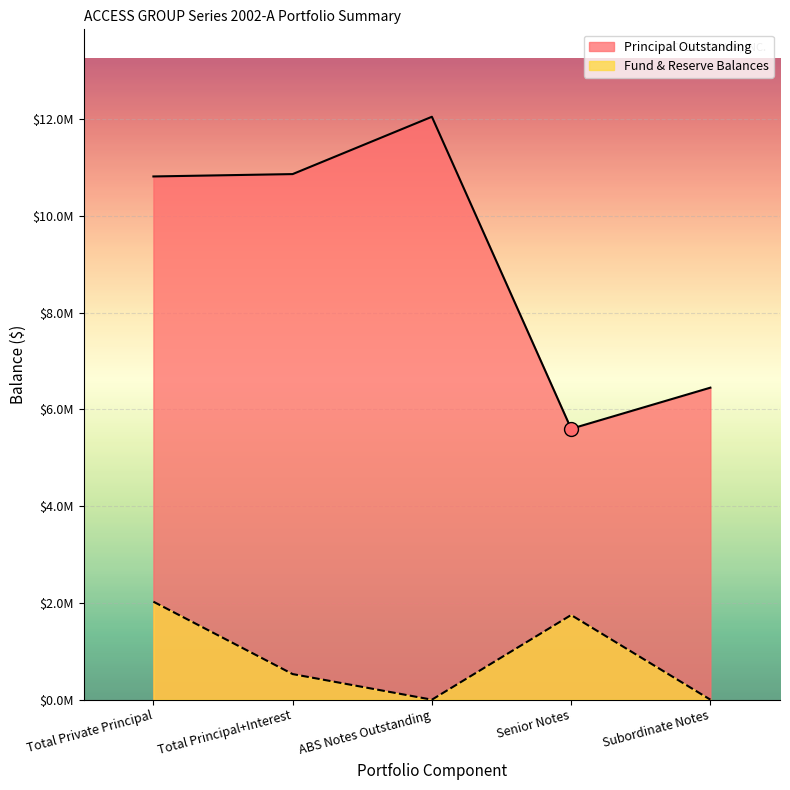

What position from the right is Subordinate Notes?

1